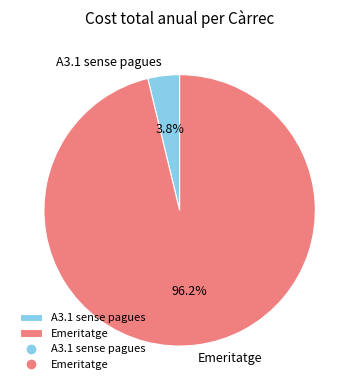

Rank the categories by value from highest to lowest.

Emeritatge, A3.1 sense pagues